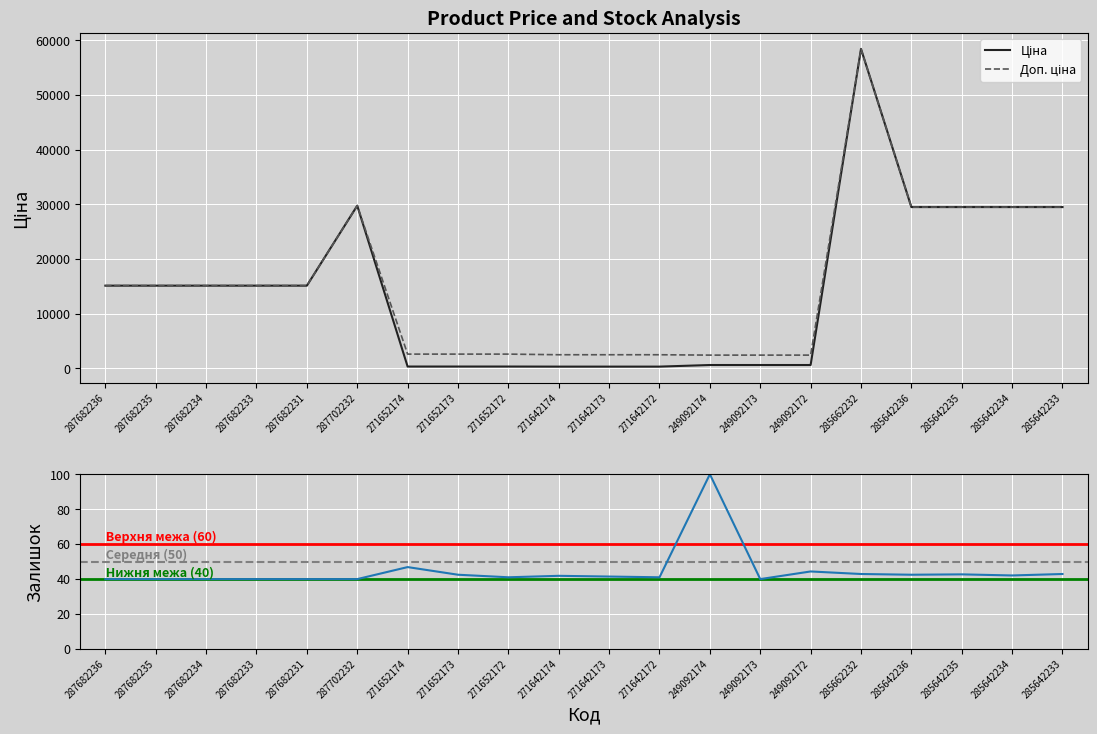

Where is Залишок nearest to the value 70?

271652174